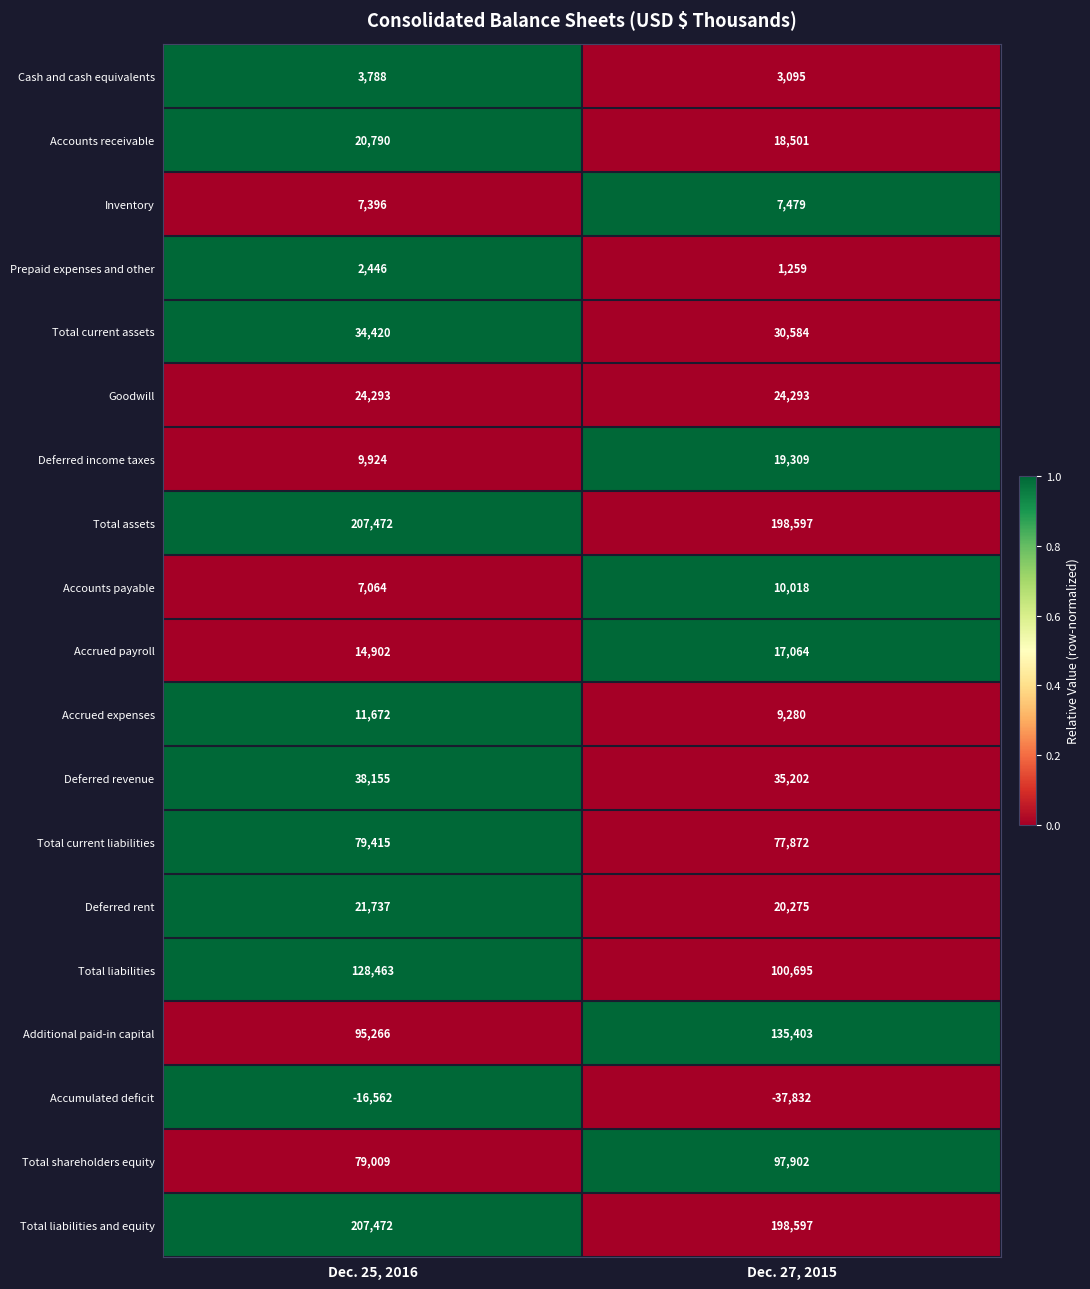

Where is Accumulated deficit nearest to the value -27197?

Dec. 25, 2016